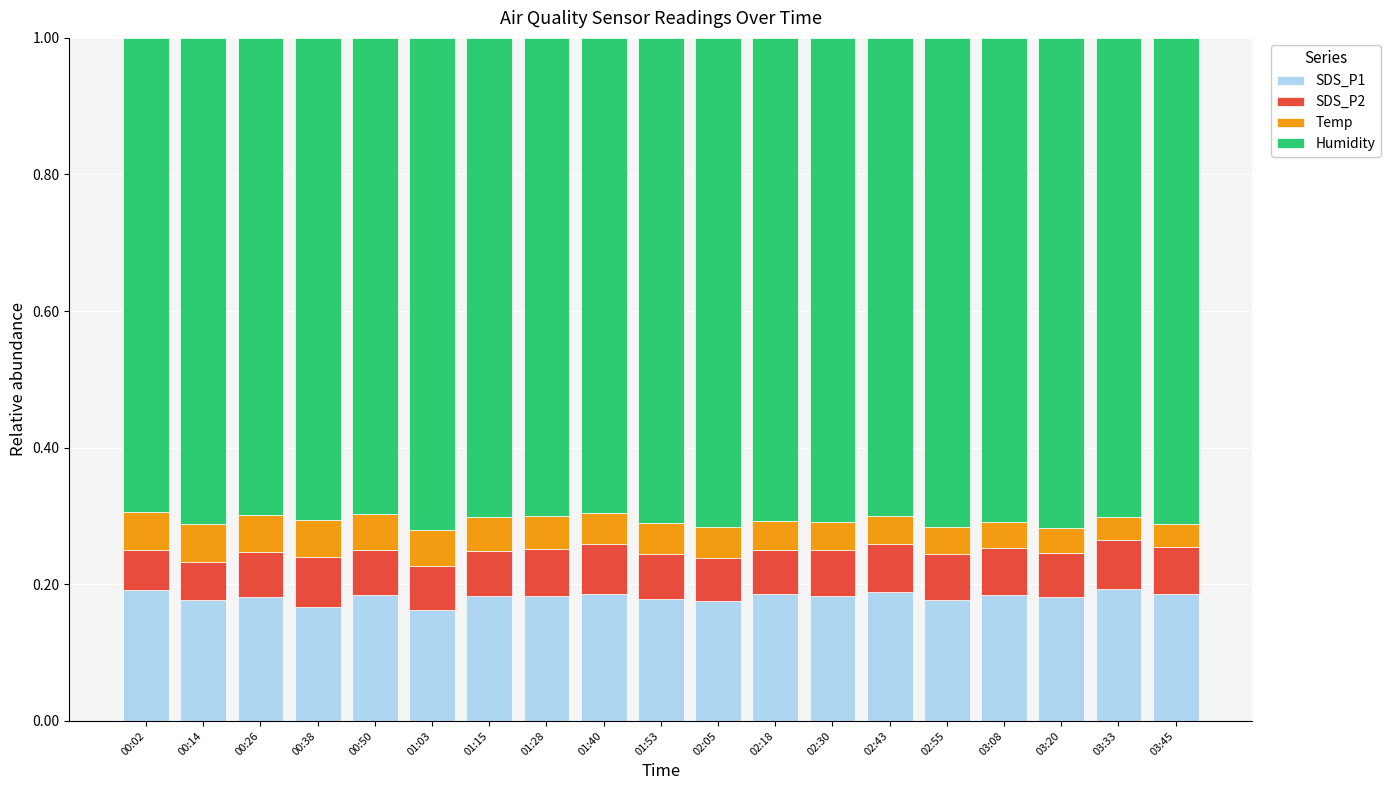

What is the total value across all series at 00:14?

1.0